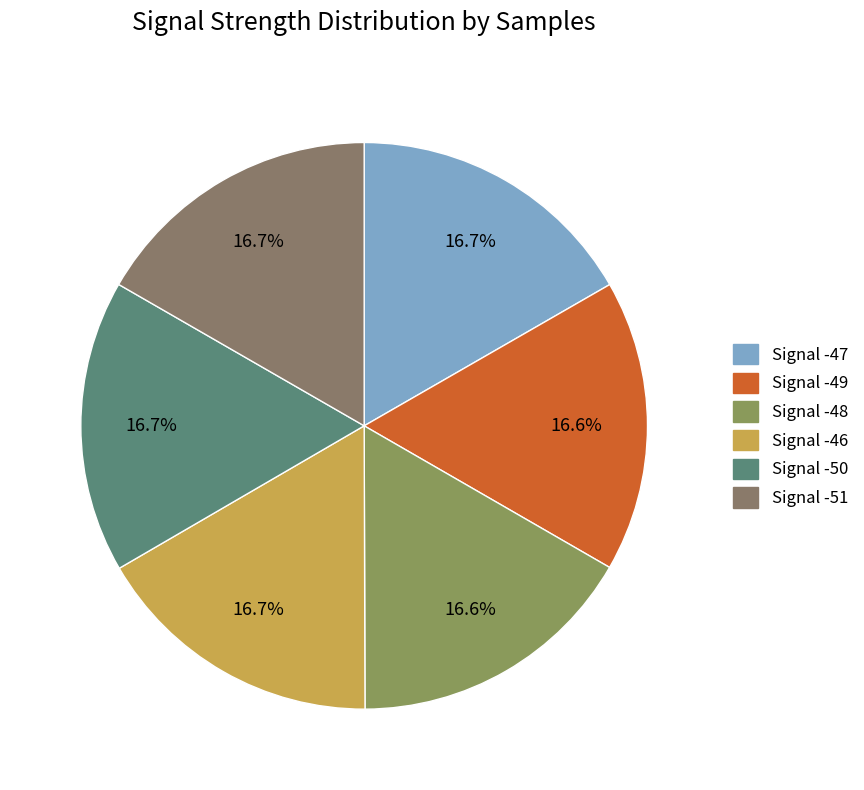

What percentage is the Signal -49 slice, to the nearest percent?

17%